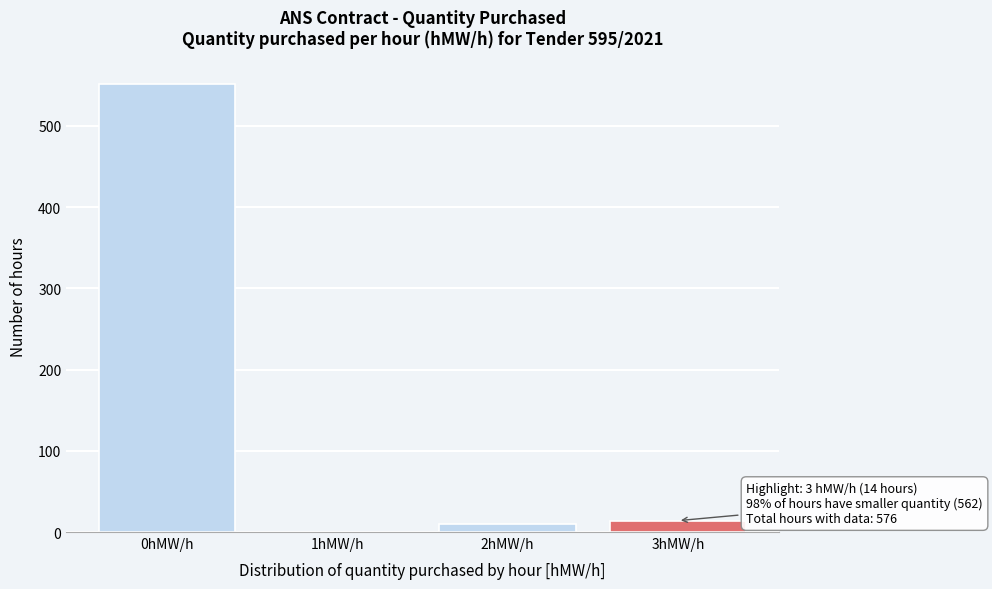

Reading left to right, what are all the values shown in this chart?

0hMW/h=552	1hMW/h=0	2hMW/h=10	3hMW/h=14